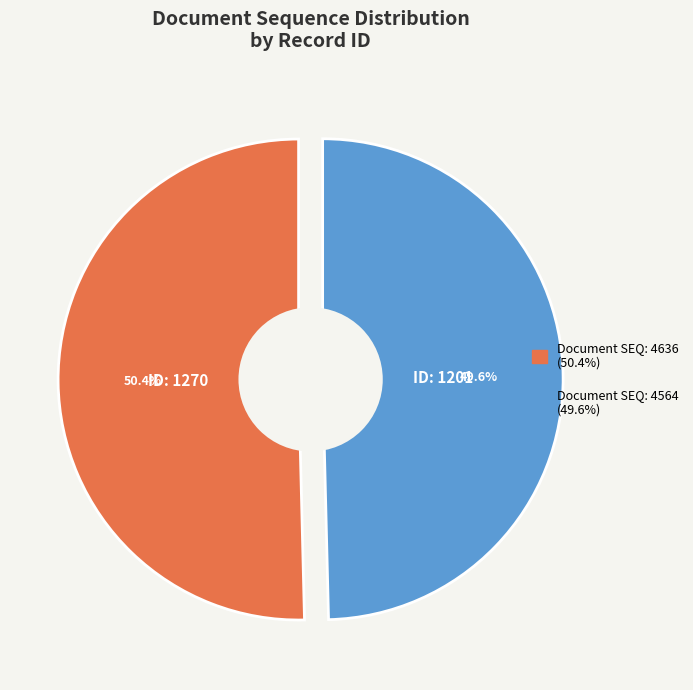

To the nearest percent, what percentage of the pie is 1270?

50%